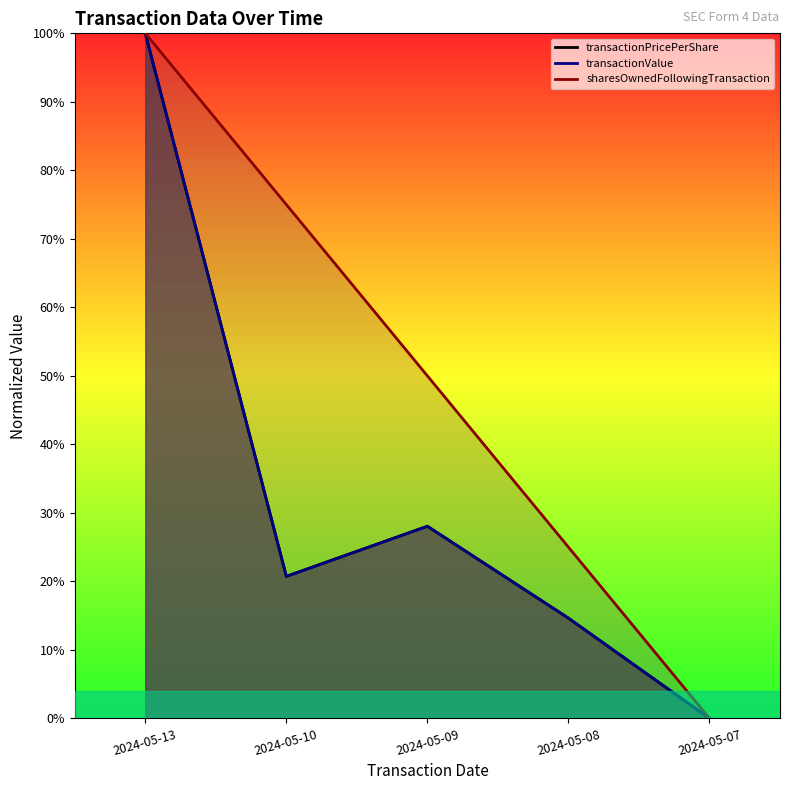

Reading left to right, list all the values displayed in this chart.

transactionPricePerShare: 100.0	20.7	28.0	14.6	0.0
transactionValue: 100.0	20.7	28.0	14.6	0.0
sharesOwnedFollowingTransaction: 100.0	75.0	50.0	25.0	0.0